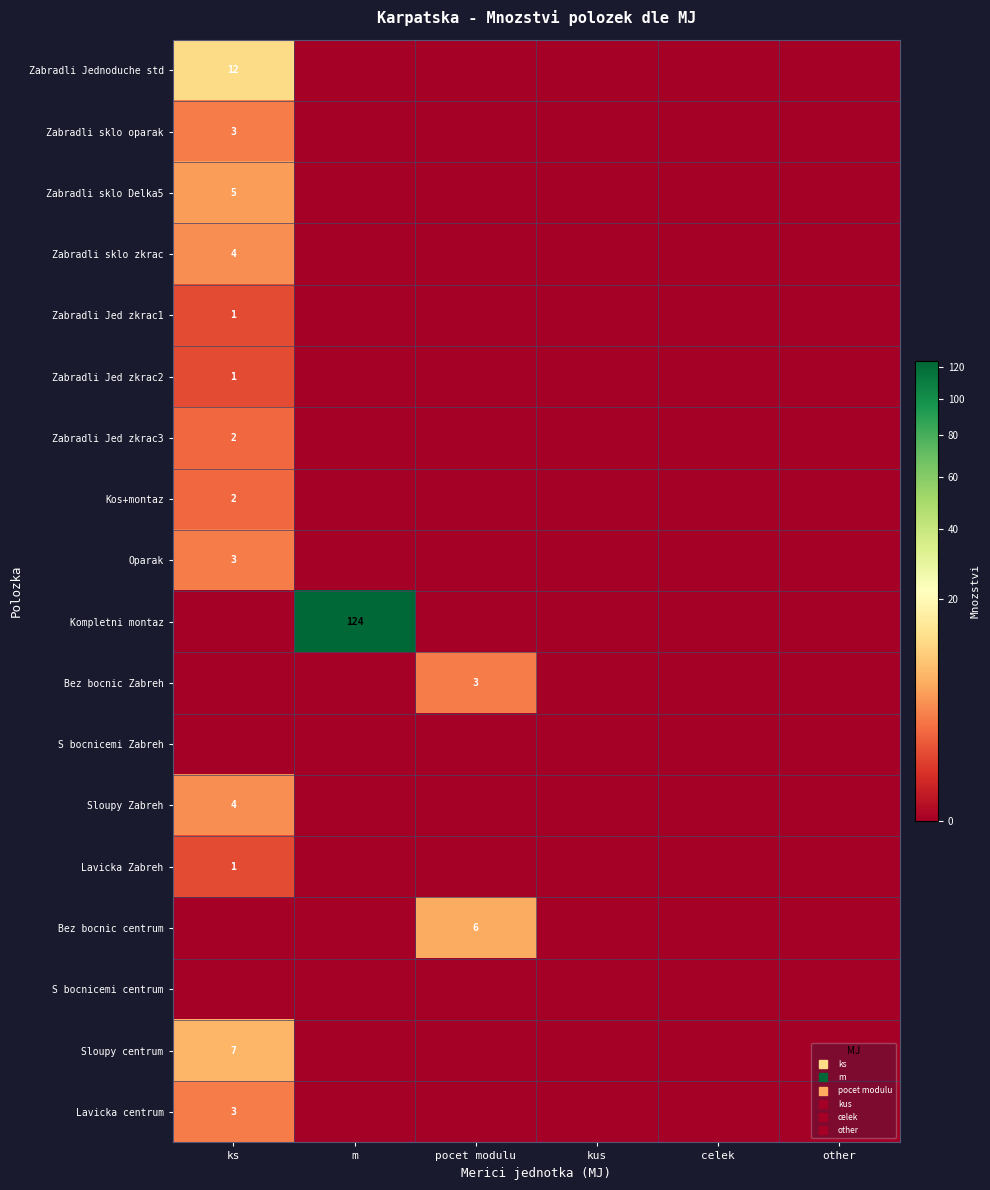

At how many categories does at least one series exceed 88?

1